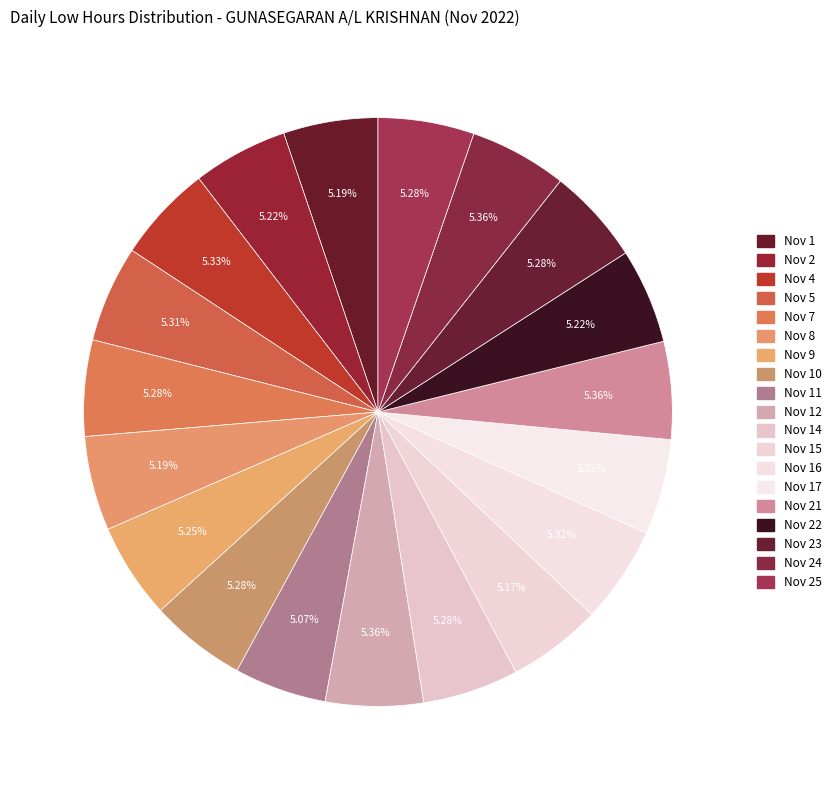

How many slices are in this pie chart?

19